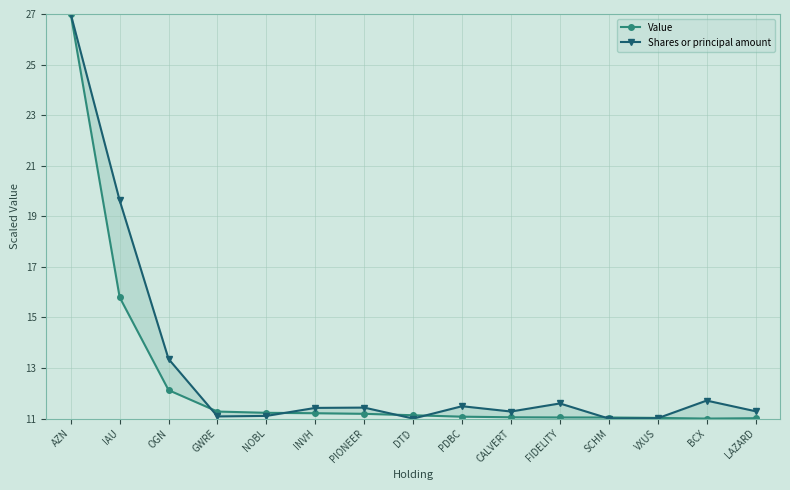

What is the value of the Value point at the 14th from the left?

11.0